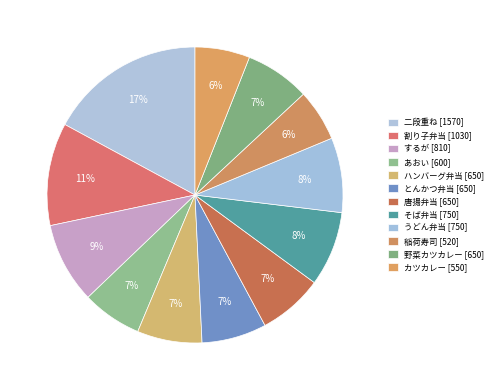

To the nearest percent, what is the combined percentage of カツカレー [550] and とんかつ弁当 [650]?

13%